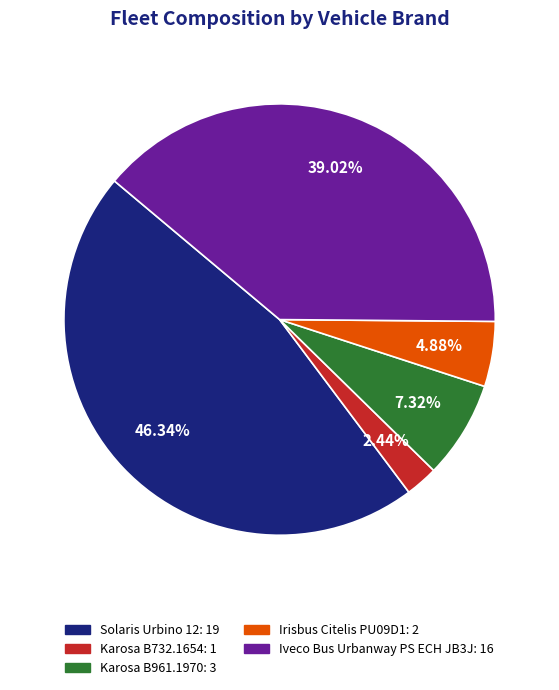

Rank the categories by value from lowest to highest.

Karosa B732.1654, Irisbus Citelis PU09D1, Karosa B961.1970, Iveco Bus Urbanway PS ECH JB3J, Solaris Urbino 12